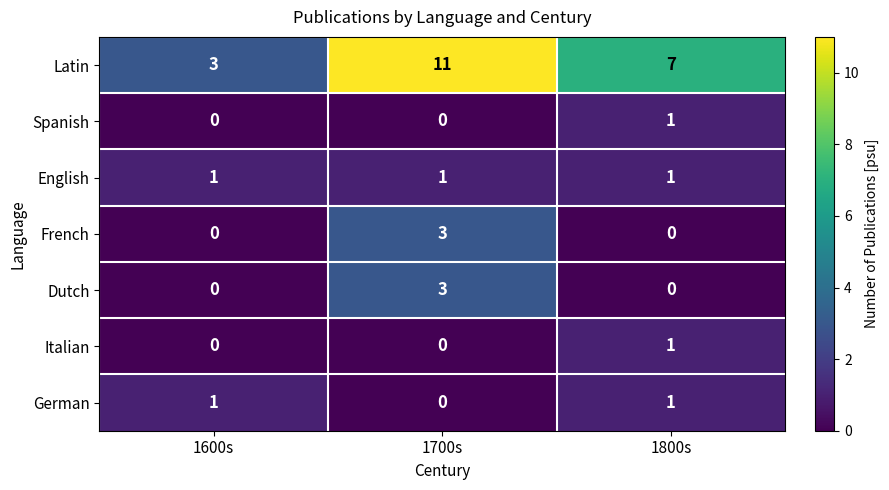

Reading left to right, transcribe all the data shown in this chart.

Latin: 1600s=3	1700s=11	1800s=7
Spanish: 1600s=0	1700s=0	1800s=1
English: 1600s=1	1700s=1	1800s=1
French: 1600s=0	1700s=3	1800s=0
Dutch: 1600s=0	1700s=3	1800s=0
Italian: 1600s=0	1700s=0	1800s=1
German: 1600s=1	1700s=0	1800s=1